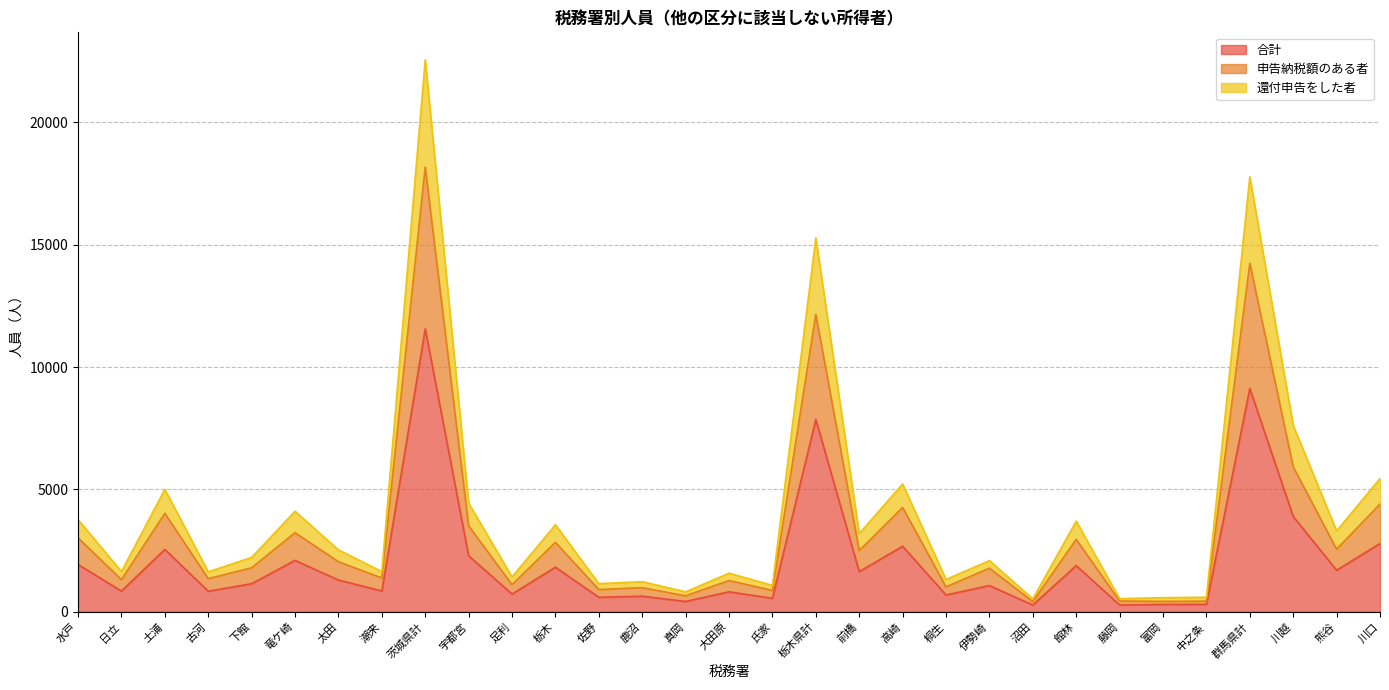

What is the difference between the highest and lowest values at 氏家?

528